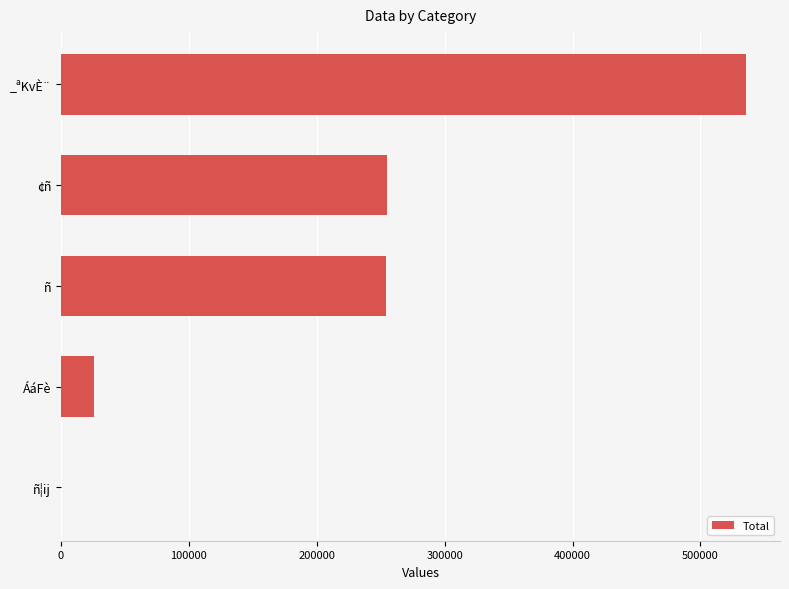

What is the greatest value displayed?

535460